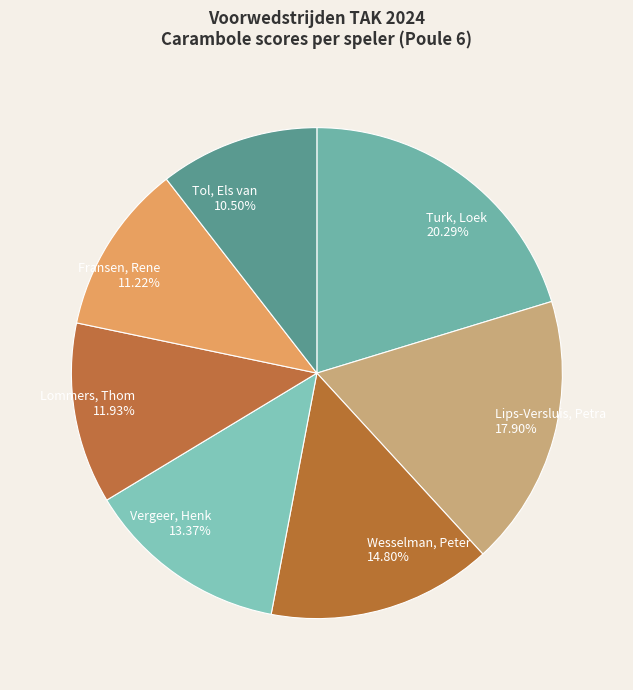

To the nearest percent, what portion does Turk, Loek represent?

20%